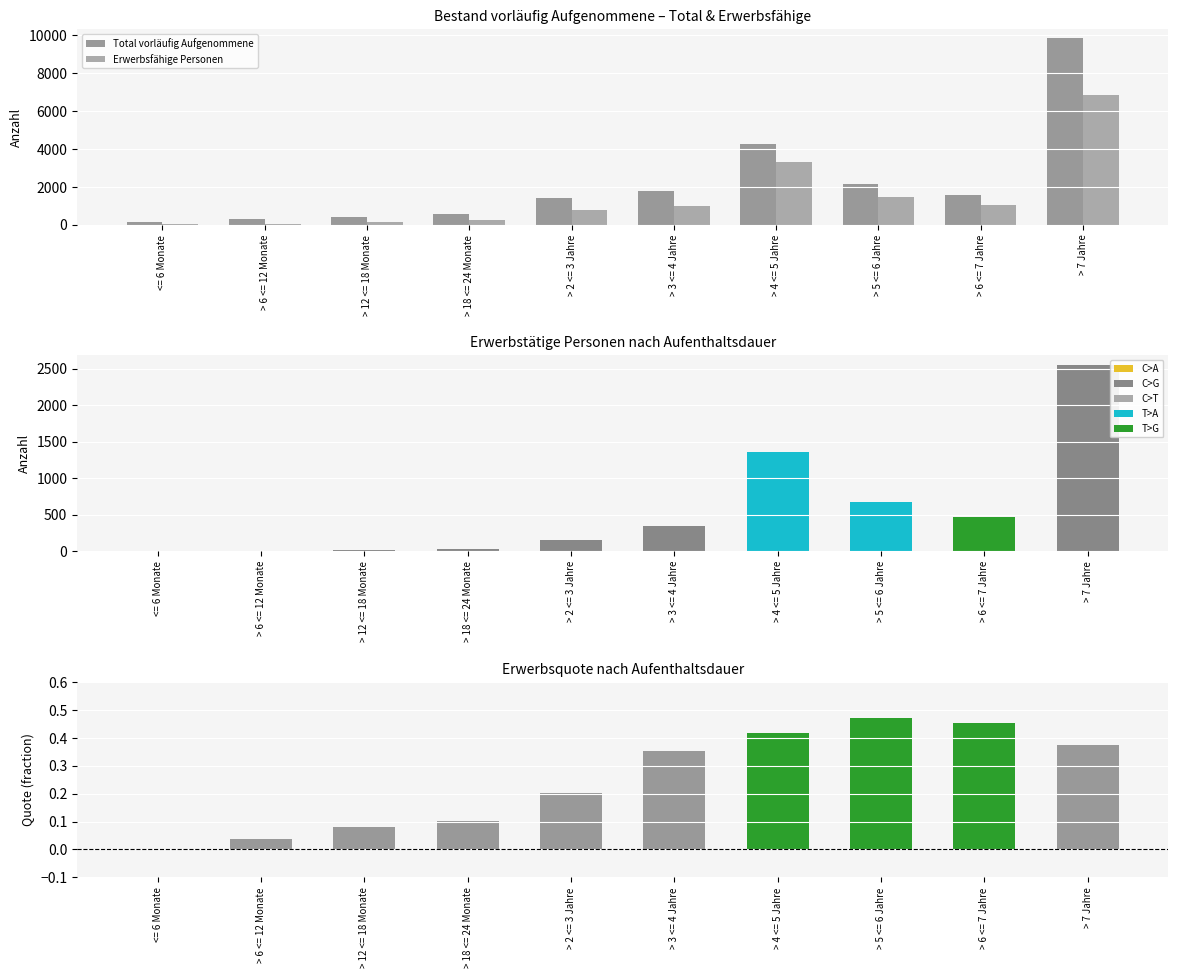

Is it true that Erwerbsquote equals 0.4 at > 7 Jahre?

True